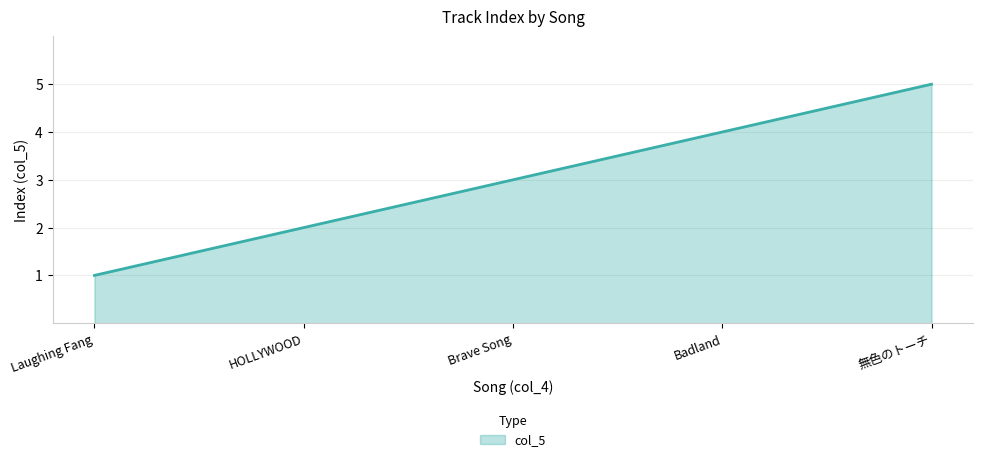

What position from the left is Badland?

4